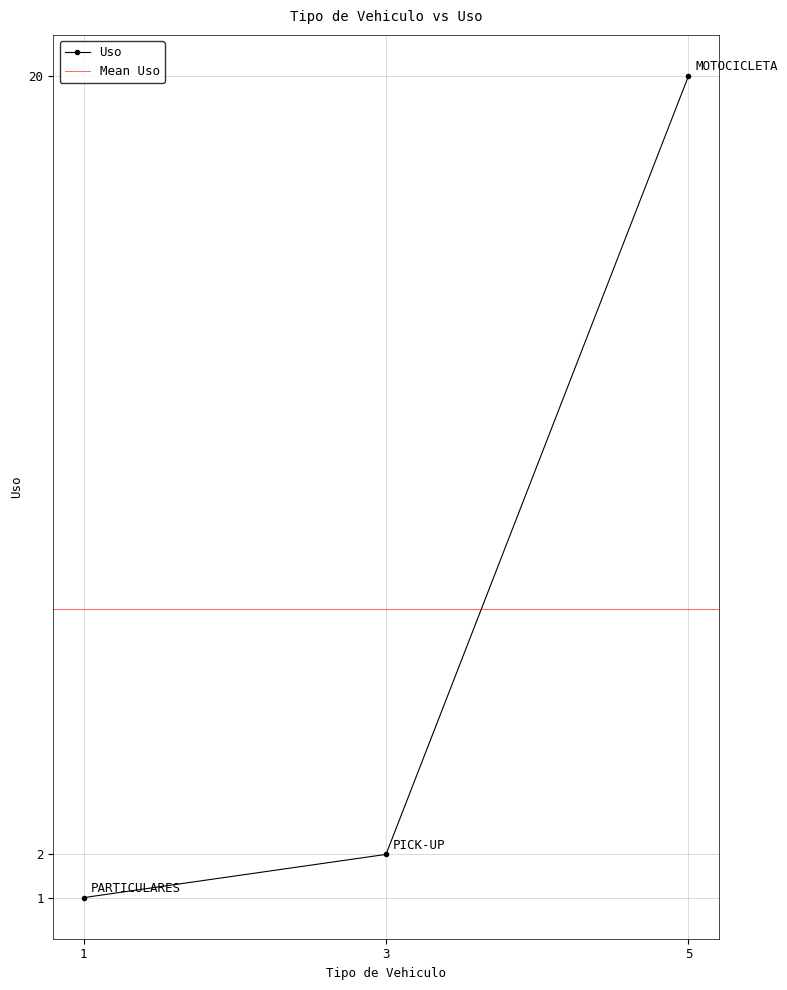

Where is Uso nearest to the value 10?

3